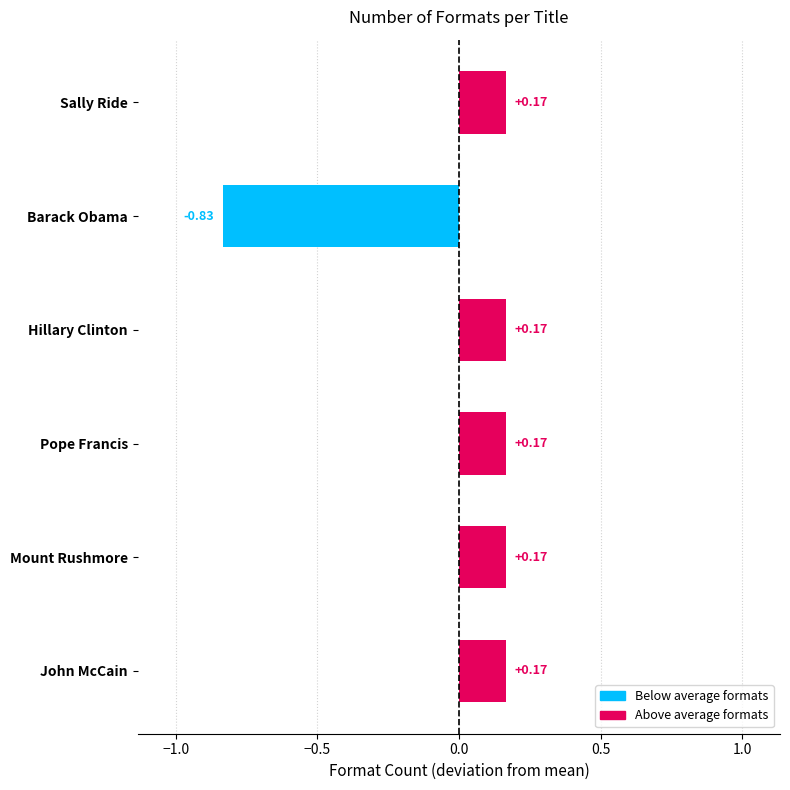

What is the difference between the maximum and minimum values?

1.0